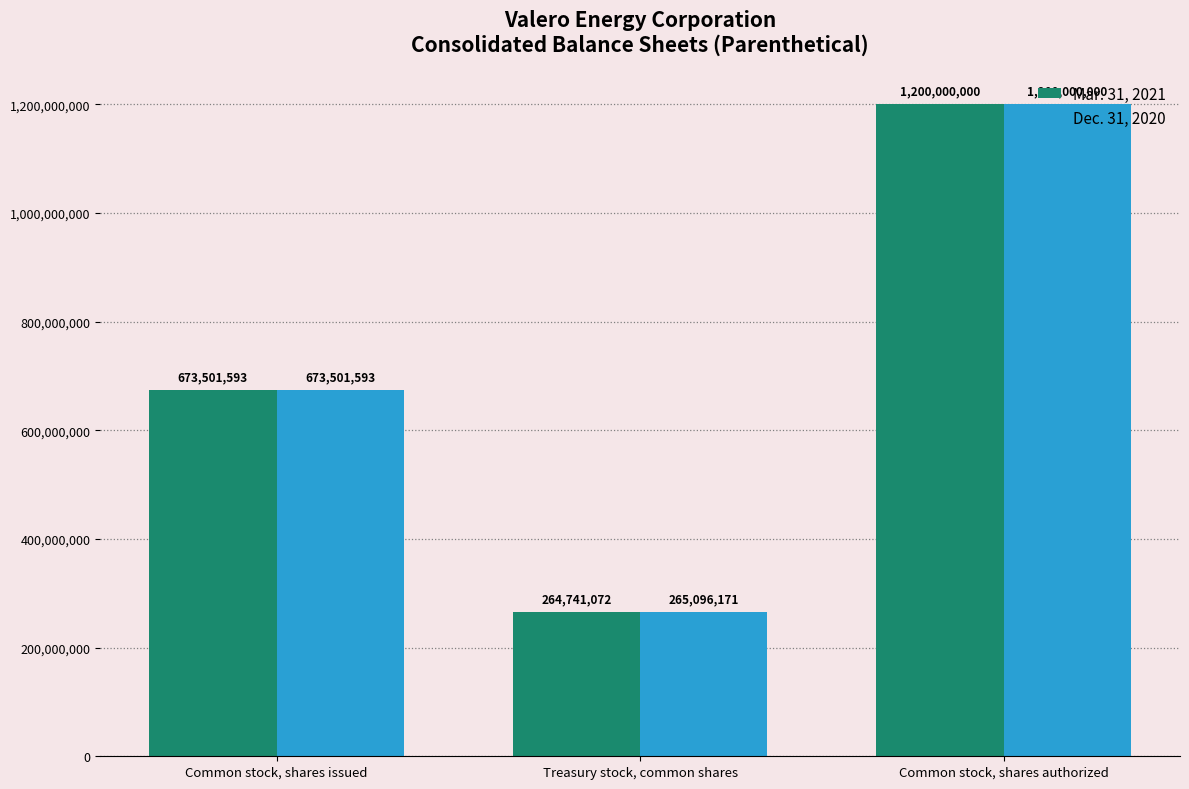

What are all the series names shown in the legend?

Mar. 31, 2021, Dec. 31, 2020